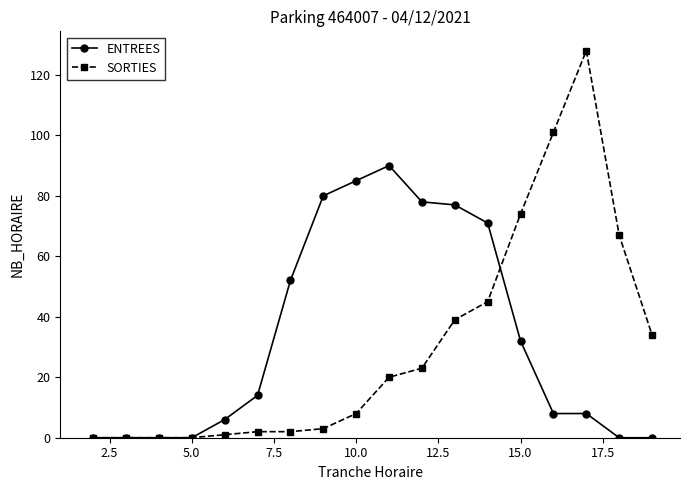

Which series has the largest range (max minus min)?

SORTIES